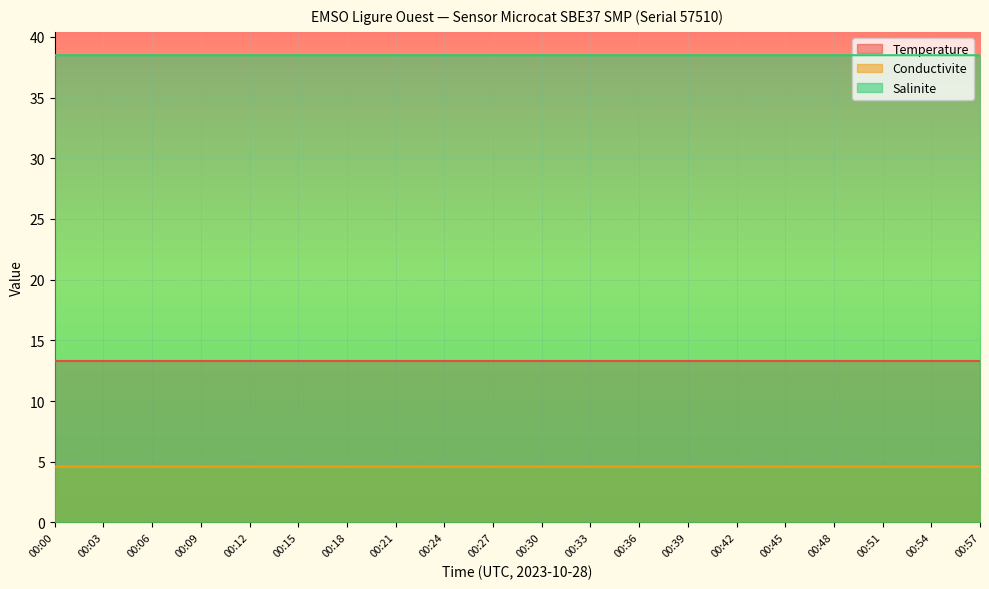

Is the value of Temperature at 00:15 greater than the value of Salinite at 00:48?

No